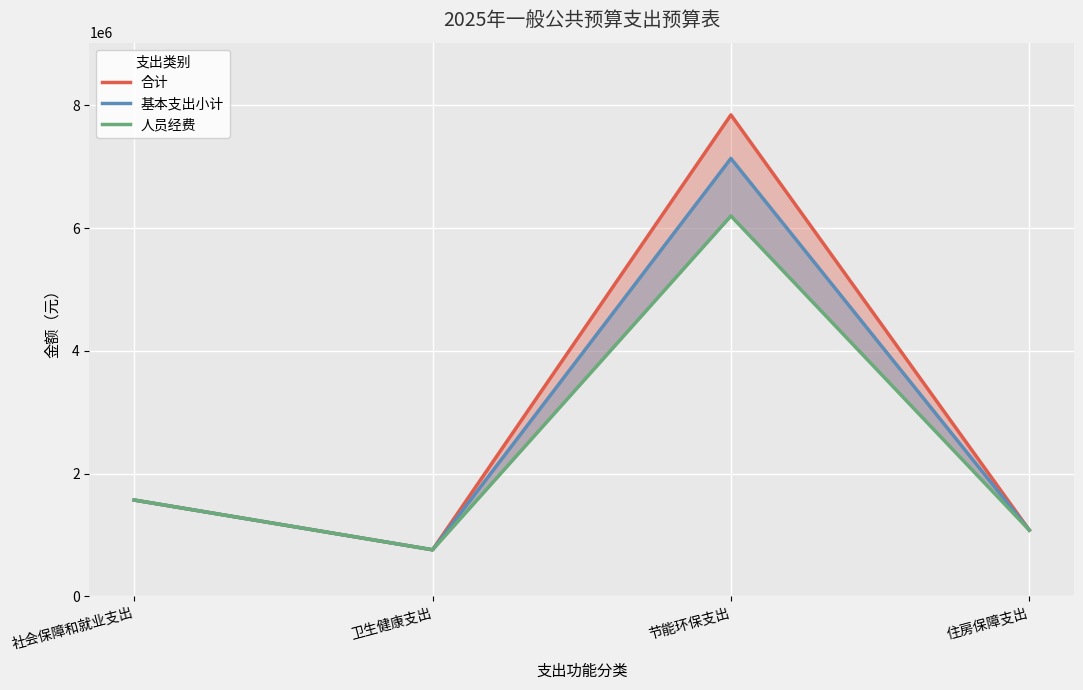

What is the sum of all 人员经费 values?

9607441.0